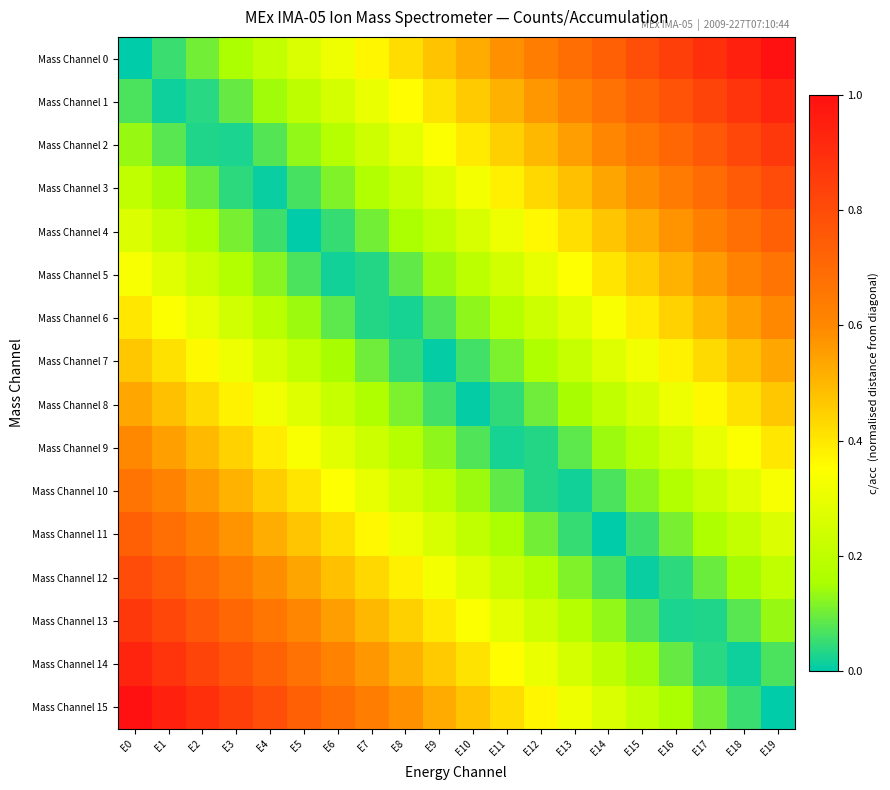

Rank the series by their maximum value, from lowest to highest.

Mass Channel 7, Mass Channel 8, Mass Channel 6, Mass Channel 9, Mass Channel 10, Mass Channel 5, Mass Channel 11, Mass Channel 4, Mass Channel 3, Mass Channel 12, Mass Channel 2, Mass Channel 13, Mass Channel 1, Mass Channel 14, Mass Channel 0, Mass Channel 15